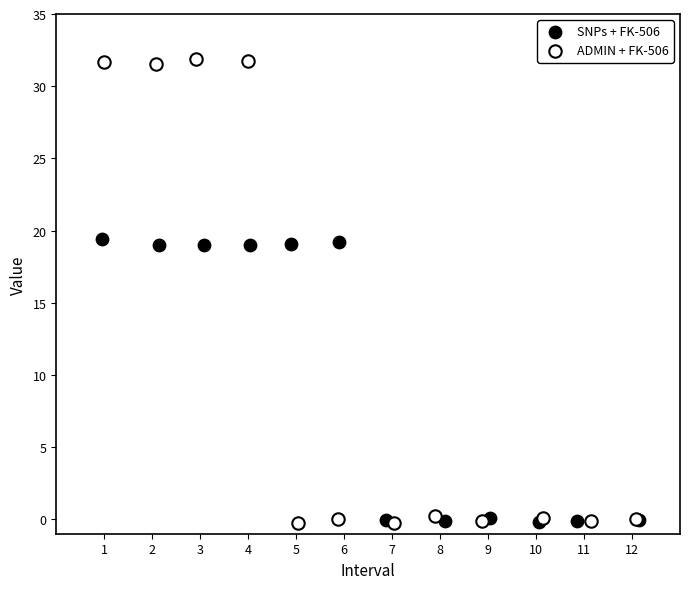

Which series has the largest Y range (max minus min)?

ADMIN + FK-506